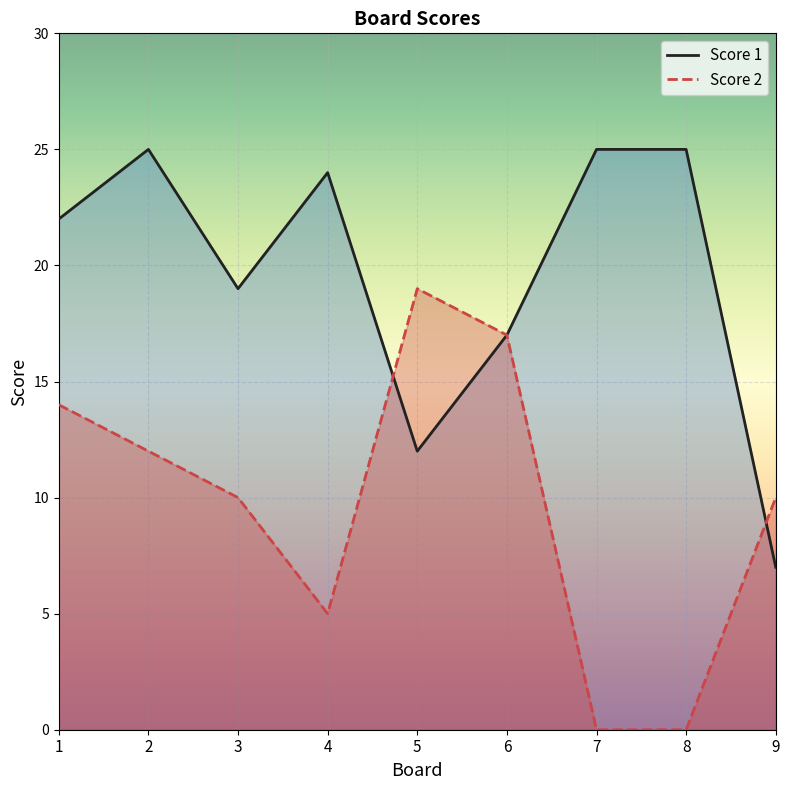

Reading right to left, extract all data points from this chart.

Score 1: 9=7	8=25	7=25	6=17	5=12	4=24	3=19	2=25	1=22
Score 2: 9=10	8=0	7=0	6=17	5=19	4=5	3=10	2=12	1=14